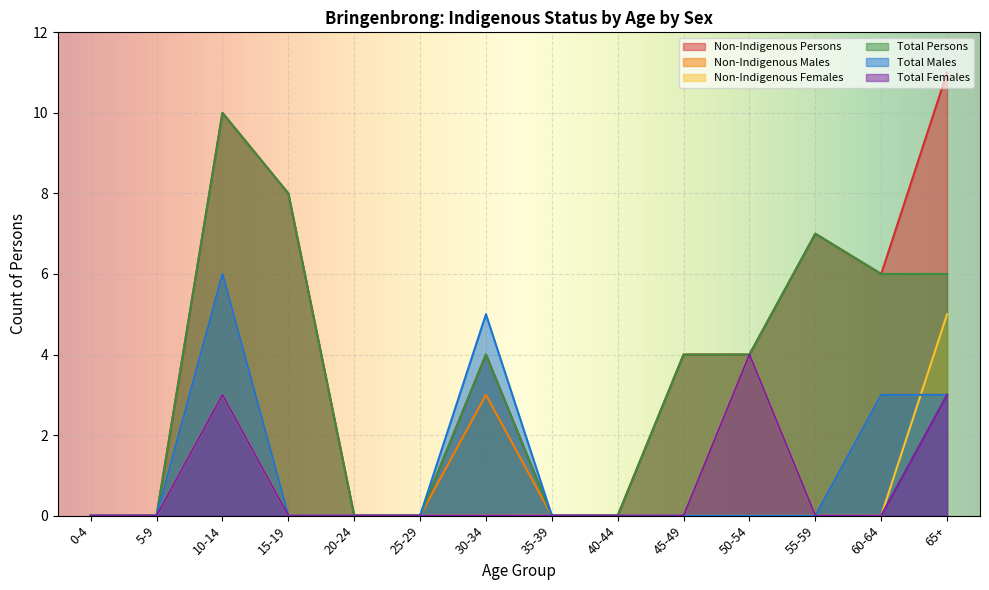

Reading right to left, list all the values displayed in this chart.

Non-Indigenous Persons: 65+=11	60-64=6	55-59=7	50-54=4	45-49=4	40-44=0	35-39=0	30-34=4	25-29=0	20-24=0	15-19=8	10-14=10	5-9=0	0-4=0
Non-Indigenous Males: 65+=3	60-64=3	55-59=0	50-54=0	45-49=0	40-44=0	35-39=0	30-34=3	25-29=0	20-24=0	15-19=0	10-14=6	5-9=0	0-4=0
Non-Indigenous Females: 65+=5	60-64=0	55-59=0	50-54=4	45-49=0	40-44=0	35-39=0	30-34=0	25-29=0	20-24=0	15-19=0	10-14=3	5-9=0	0-4=0
Total Persons: 65+=6	60-64=6	55-59=7	50-54=4	45-49=4	40-44=0	35-39=0	30-34=4	25-29=0	20-24=0	15-19=8	10-14=10	5-9=0	0-4=0
Total Males: 65+=3	60-64=3	55-59=0	50-54=0	45-49=0	40-44=0	35-39=0	30-34=5	25-29=0	20-24=0	15-19=0	10-14=6	5-9=0	0-4=0
Total Females: 65+=3	60-64=0	55-59=0	50-54=4	45-49=0	40-44=0	35-39=0	30-34=0	25-29=0	20-24=0	15-19=0	10-14=3	5-9=0	0-4=0